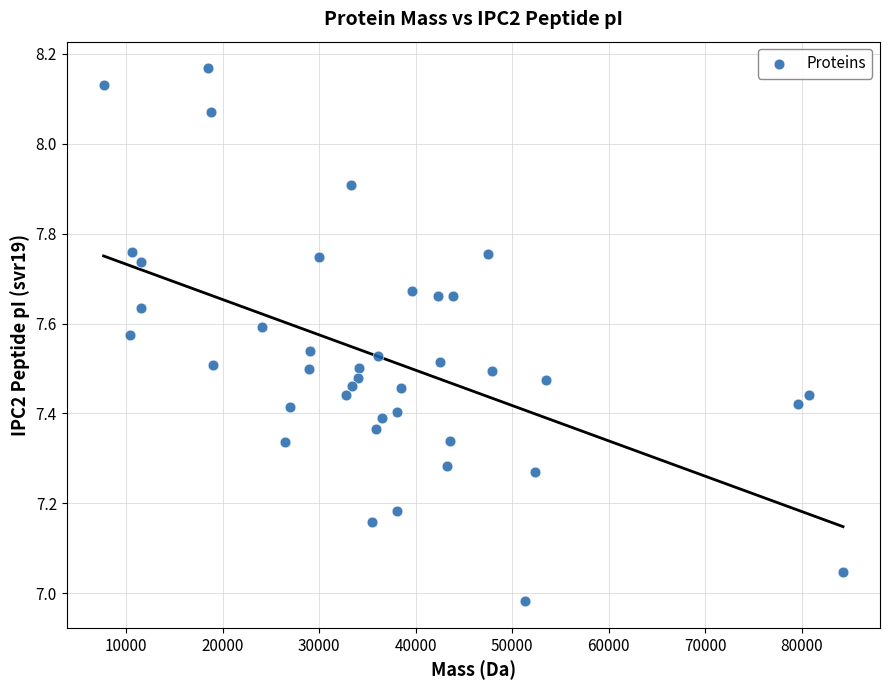

What is the range of X values (max minus min)?

76593.9